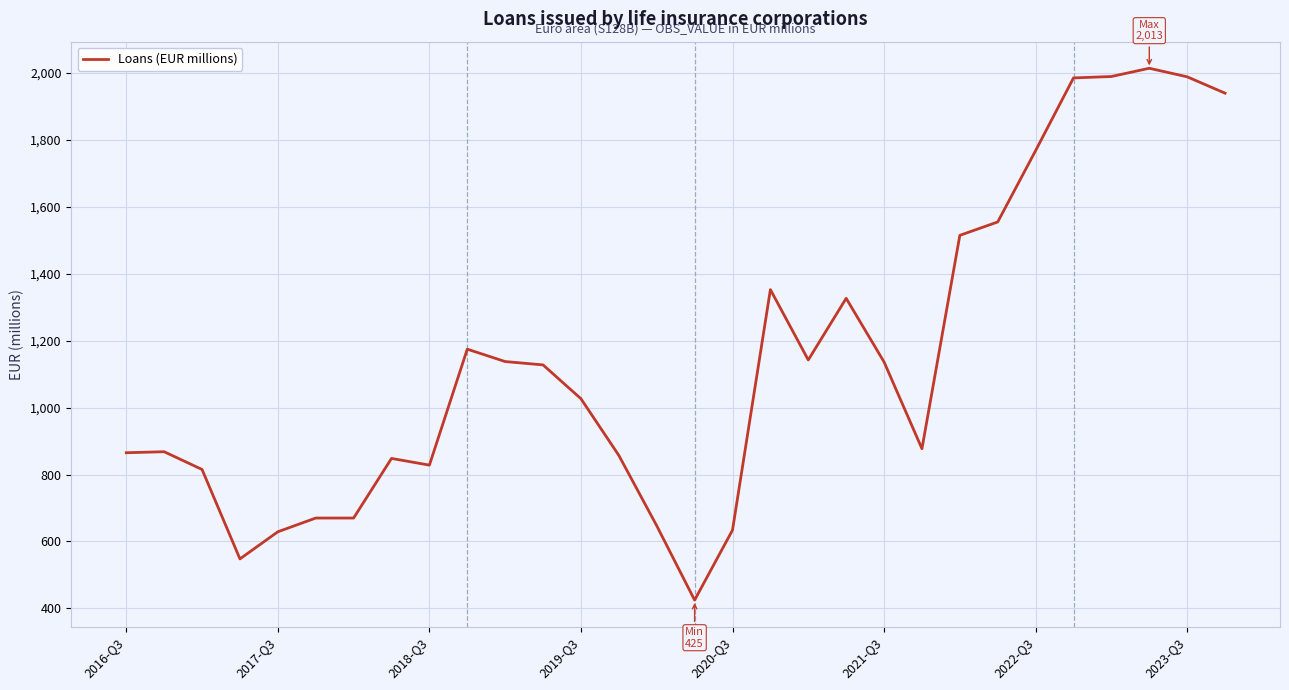

What is the smallest value displayed?

425.0